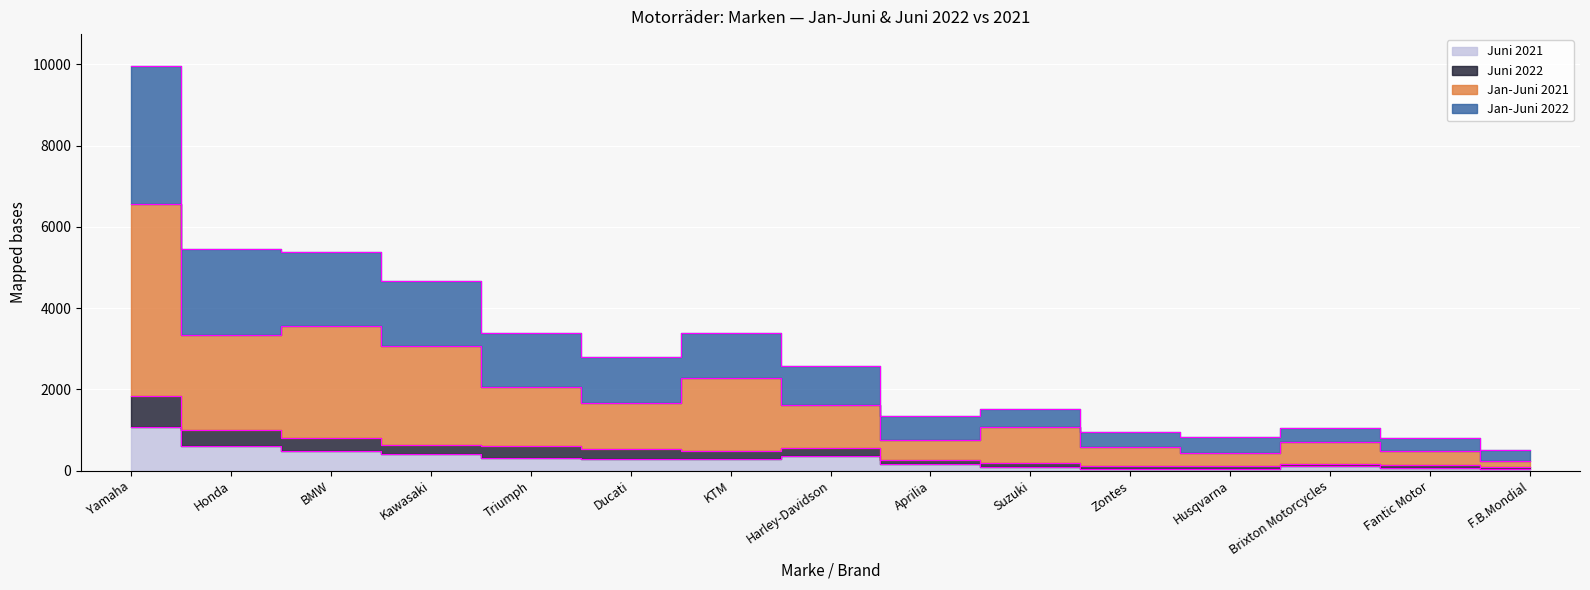

Which category has the lowest value in the Jan-Juni 2022 series?

F.B.Mondial